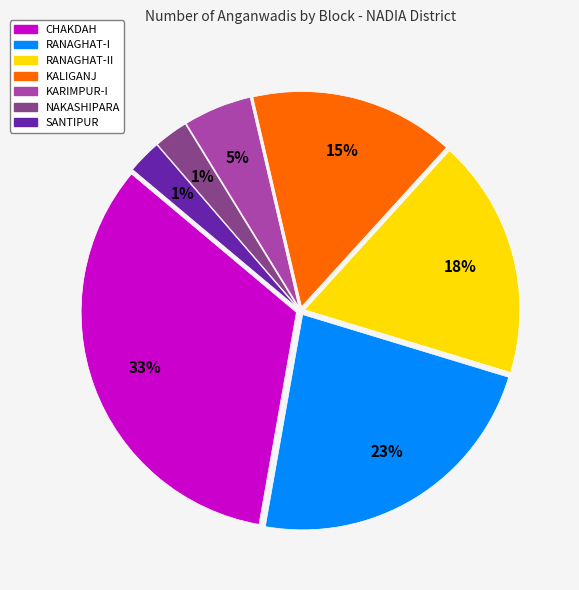

True or false: KALIGANJ accounts for 15% of the total.

True